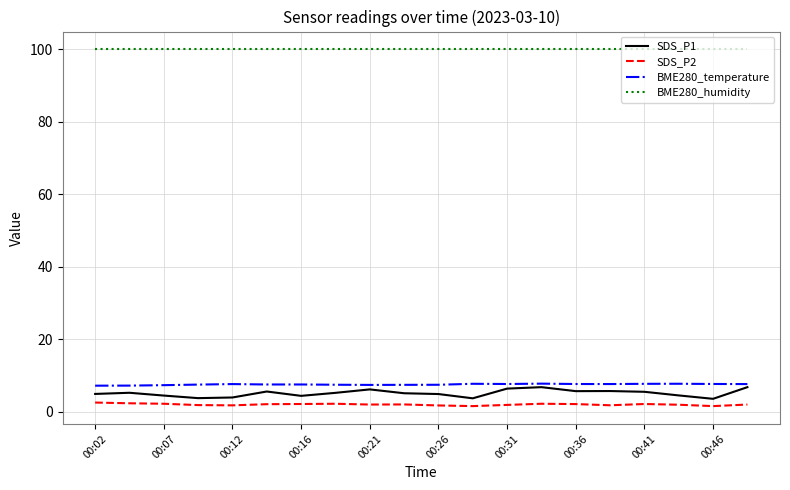

Which series has the largest total across all categories?

BME280_humidity